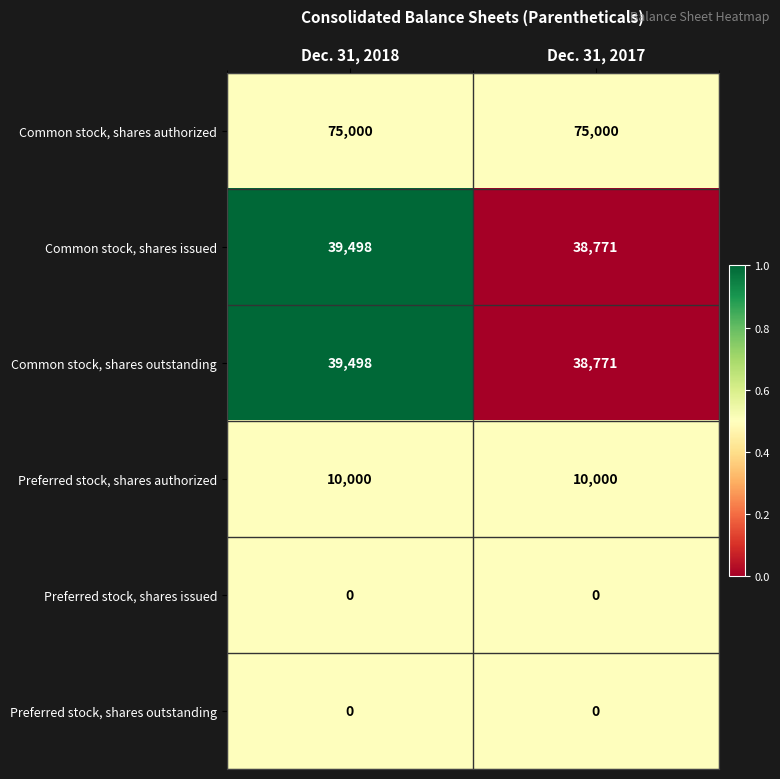

What is the difference between the highest and lowest values at Dec. 31, 2018?

75000